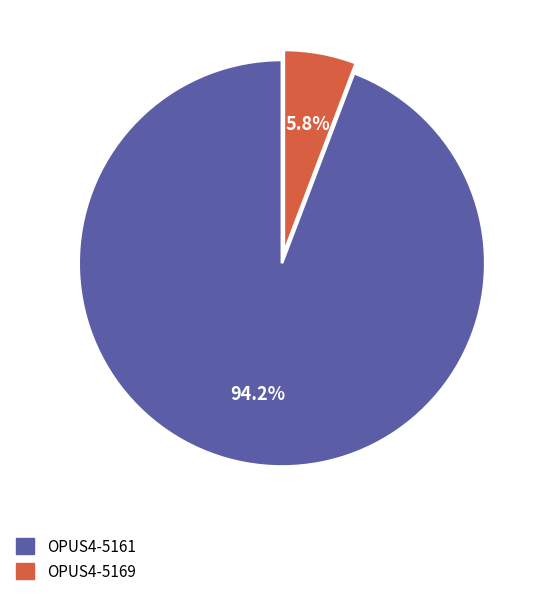

Does OPUS4-5161 represent more than half of the total?

Yes